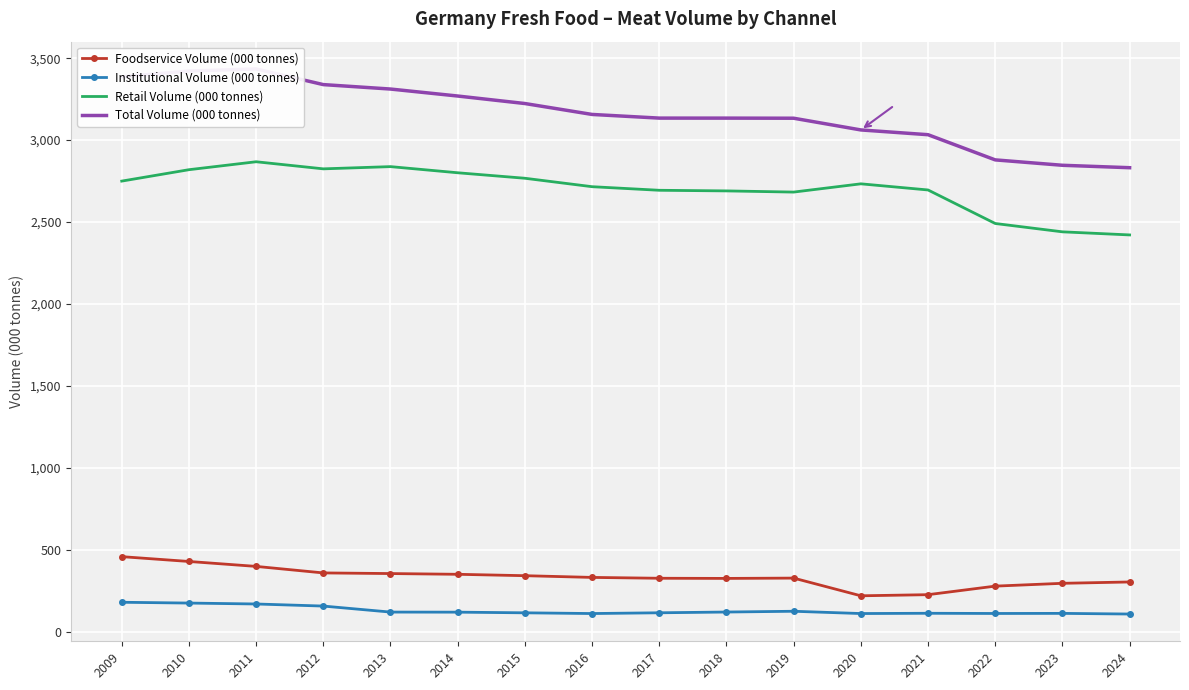

The Retail Volume (000 tonnes) series shows 4387.8 at 2009. True or false?

False